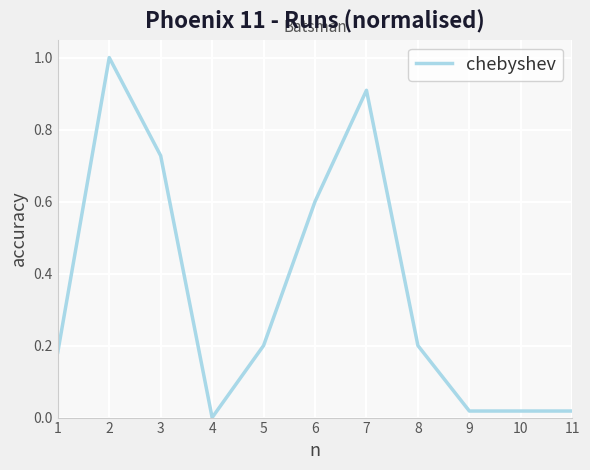

How many series are shown in this chart?

1